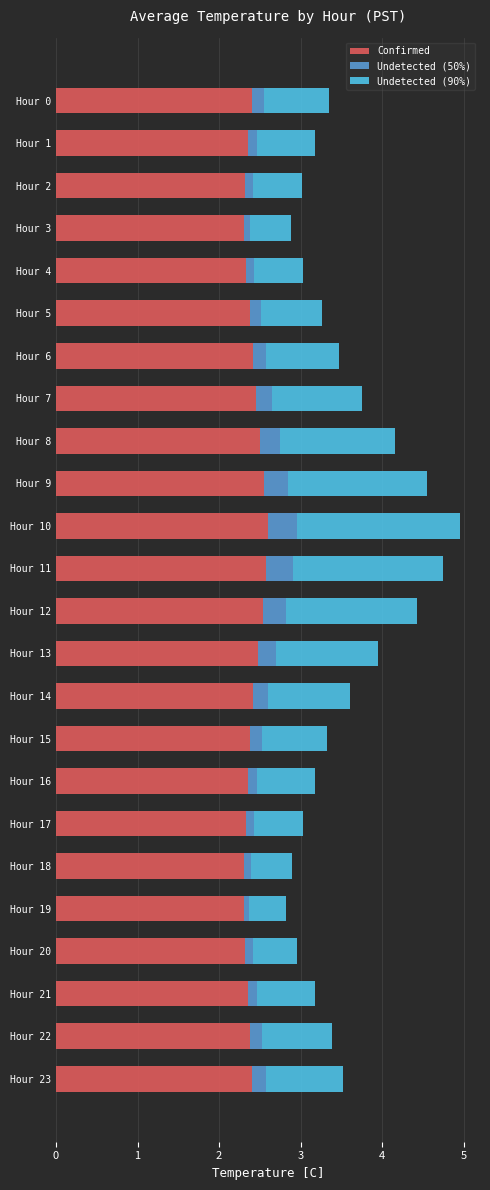

What is the sum of the Confirmed values at Hour 12 and Hour 15?

4.9